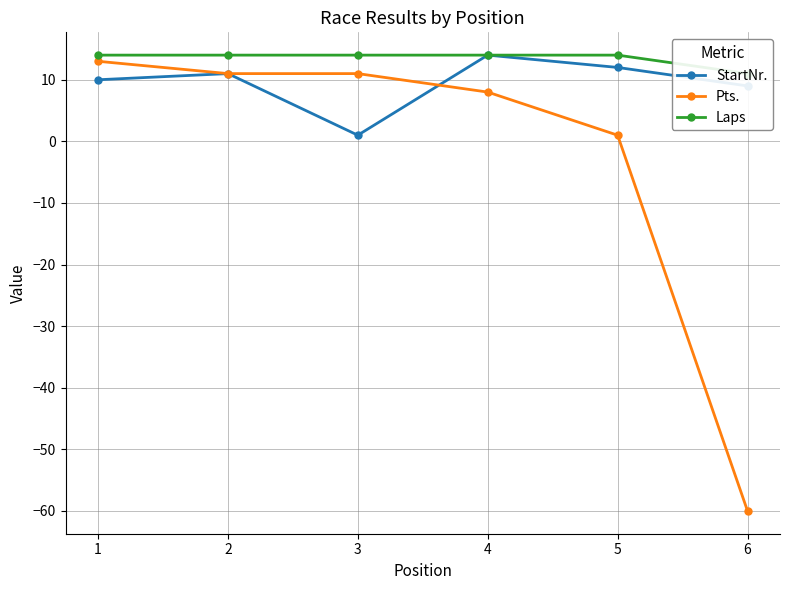

Does the chart display data point markers on the line(s)?

Yes